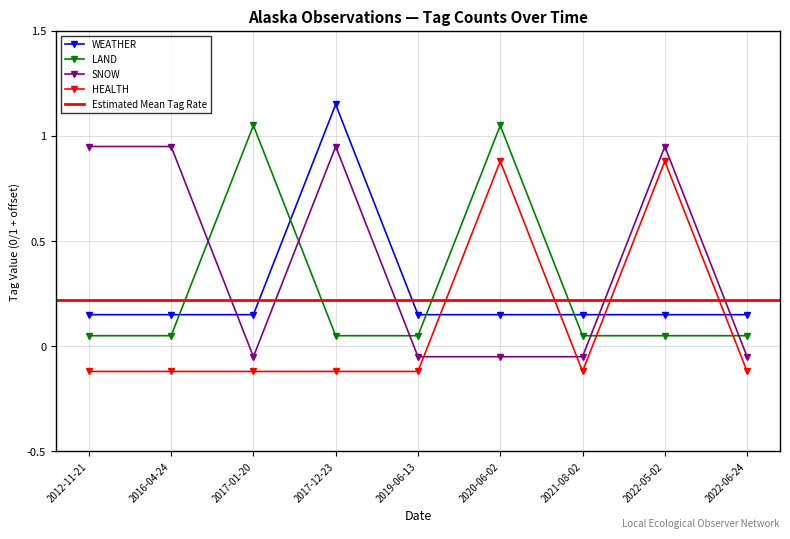

What are all the series names shown in the legend?

WEATHER, LAND, SNOW, HEALTH